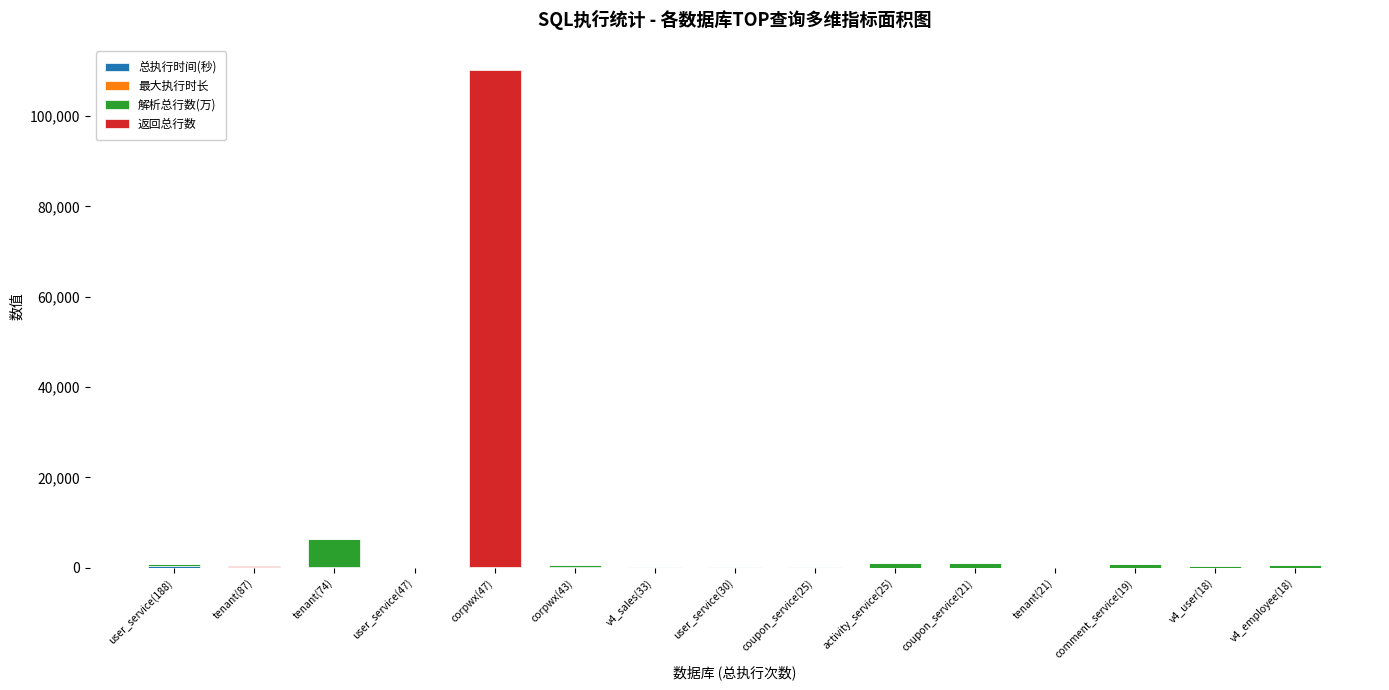

At which category is the sum across all series the highest?

corpwx(47)